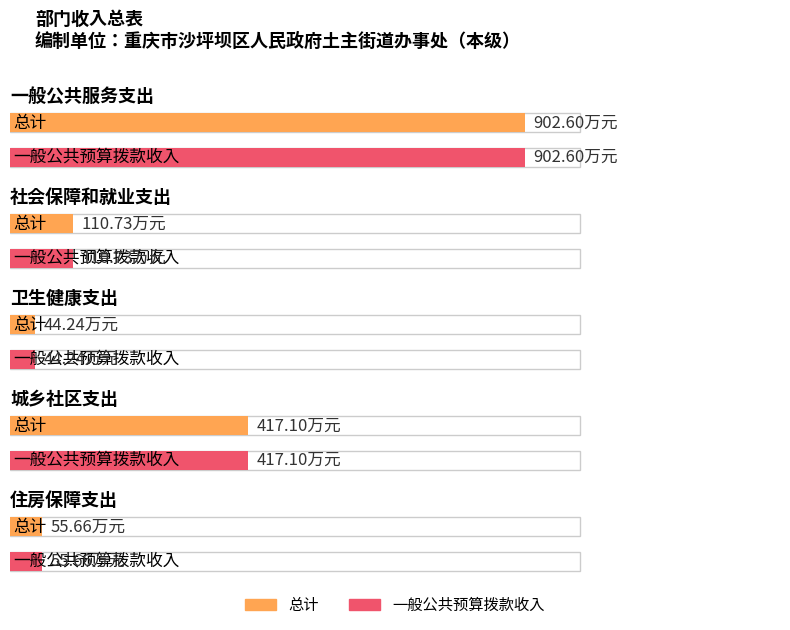

Which series has the largest total across all categories?

总计